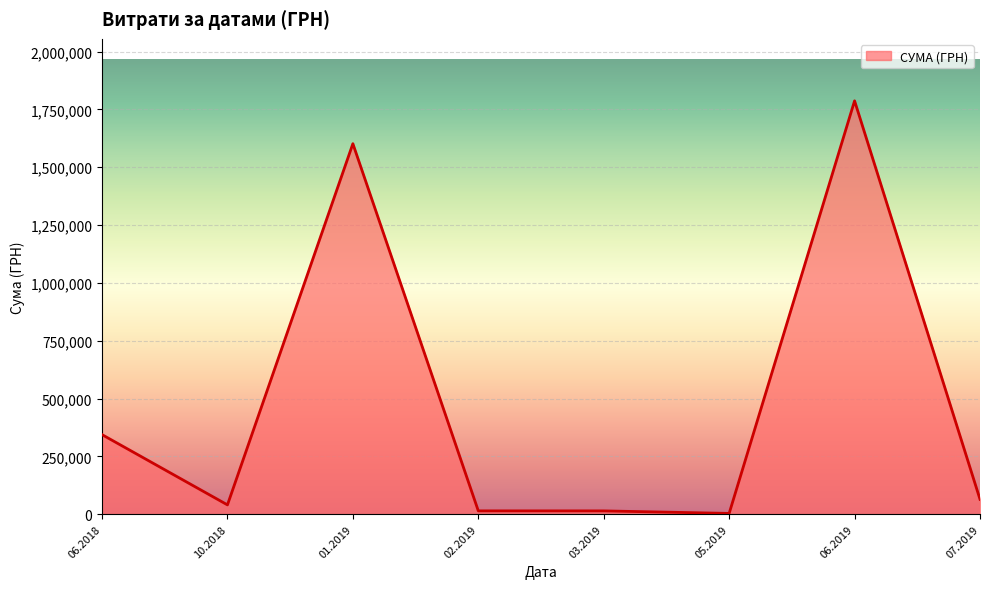

Is it true that the value at 07.2019 is 36716.2?

False